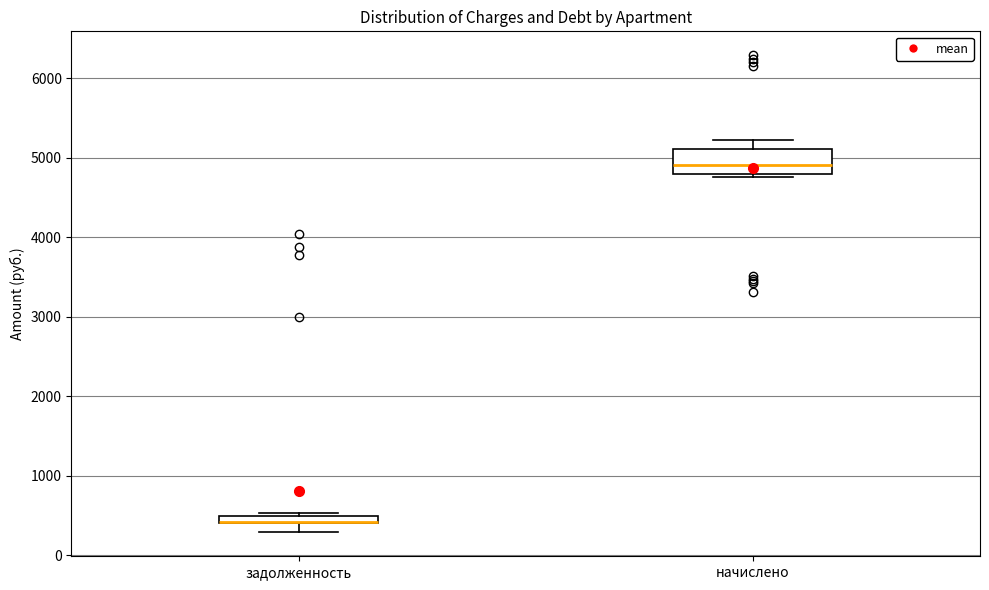

Where is the lower edge of the box for начислено on the y-axis? The values are not printed on the chart, so give them approximately, as read against the axis.

4800